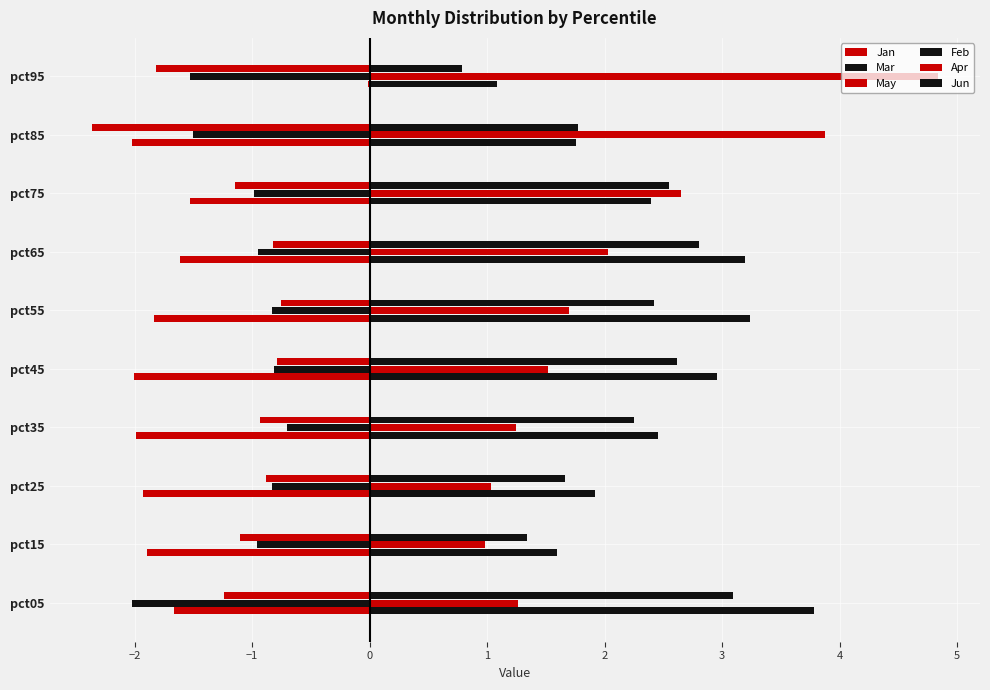

Reading left to right, what are all the values shown in this chart?

Jan: -1.7	-1.9	-1.9	-2.0	-2.0	-1.8	-1.6	-1.5	-2.0	-0.0
Mar: -2.0	-1.0	-0.8	-0.7	-0.8	-0.8	-1.0	-1.0	-1.5	-1.5
May: -1.2	-1.1	-0.9	-0.9	-0.8	-0.8	-0.8	-1.1	-2.4	-1.8
Feb: 3.8	1.6	1.9	2.5	3.0	3.2	3.2	2.4	1.8	1.1
Apr: 1.3	1.0	1.0	1.2	1.5	1.7	2.0	2.7	3.9	4.8
Jun: 3.1	1.3	1.7	2.2	2.6	2.4	2.8	2.6	1.8	0.8